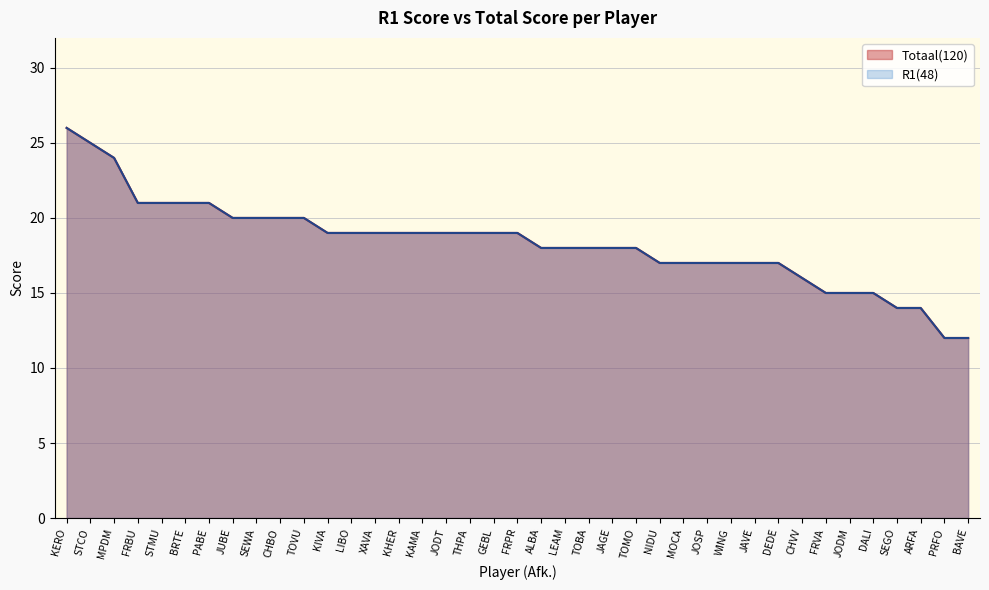

Rank the categories by Totaal(120) value from lowest to highest.

PRFO, BAVE, SEGO, ARFA, FRVA, JODM, DALI, CHVV, NIDU, MOCA, JOSP, WING, JAVE, DEDE, ALBA, LEAM, TOBA, JAGE, TOMO, KIVA, LIBO, XAVA, KHER, KAMA, JODT, THPA, GEBL, FRPR, JUBE, SEWA, CHBO, TOVU, FRBU, STMU, BRTE, PABE, MPDM, STCO, KERO